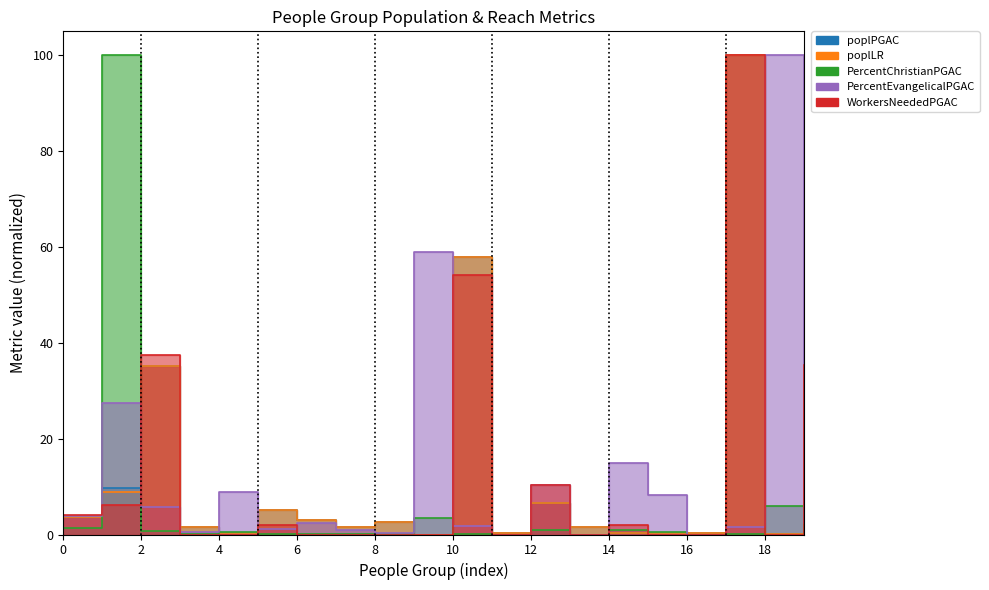

How many values in the PercentChristianPGAC series exceed 0?

17